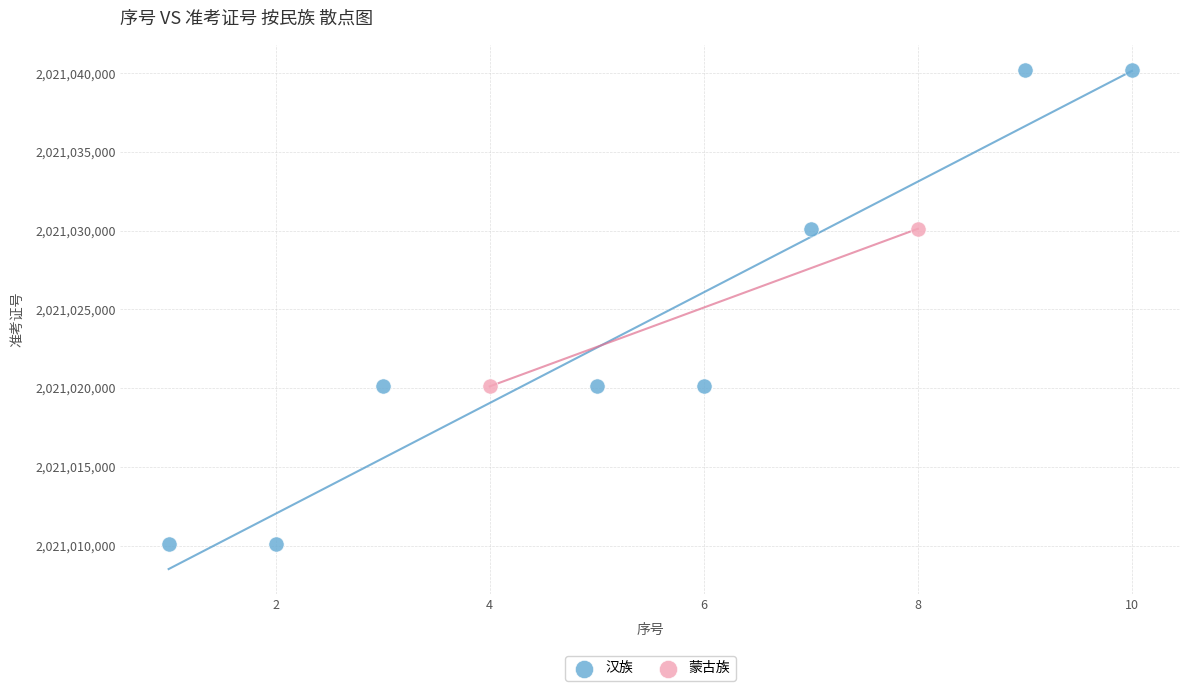

What are all the series names shown in the legend?

汉族, 蒙古族